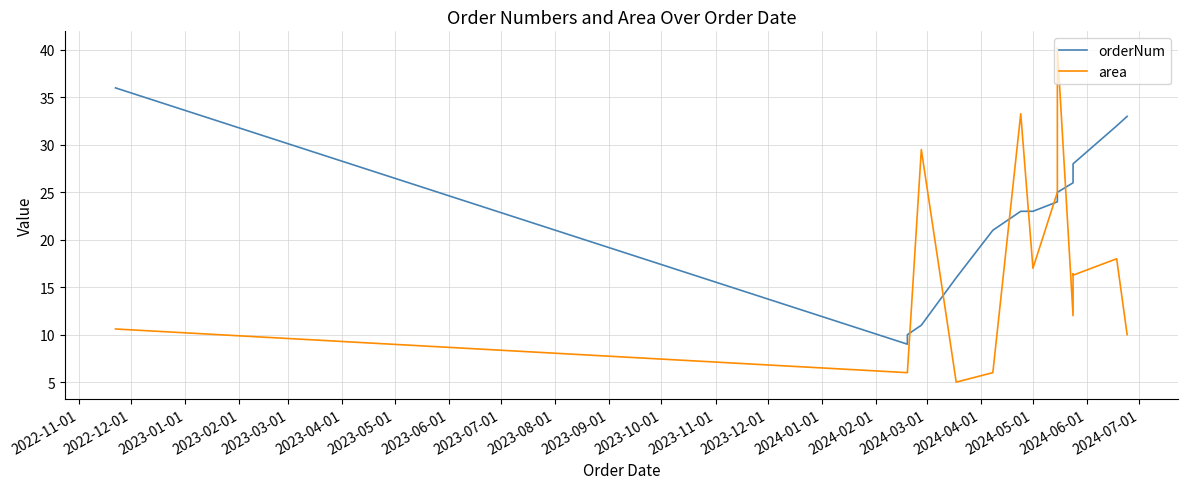

Reading left to right, list all the values displayed in this chart.

orderNum: 36.0	9.0	10.0	11.0	16.0	21.0	23.0	23.0	24.0	25.0	26.0	27.0	28.0	32.0	33.0
area: 10.6	6.0	6.0	29.5	5.0	6.0	33.3	17.0	25.0	40.2	12.0	16.4	16.3	18.0	10.0